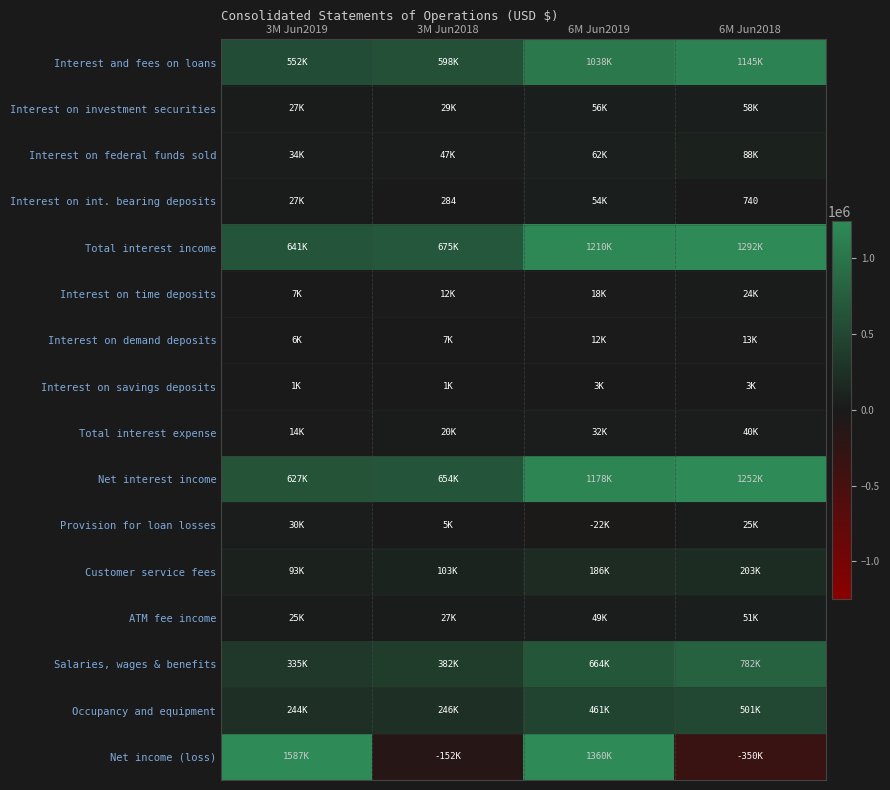

At which label does ATM fee income first exceed 48660?

6M Jun2018